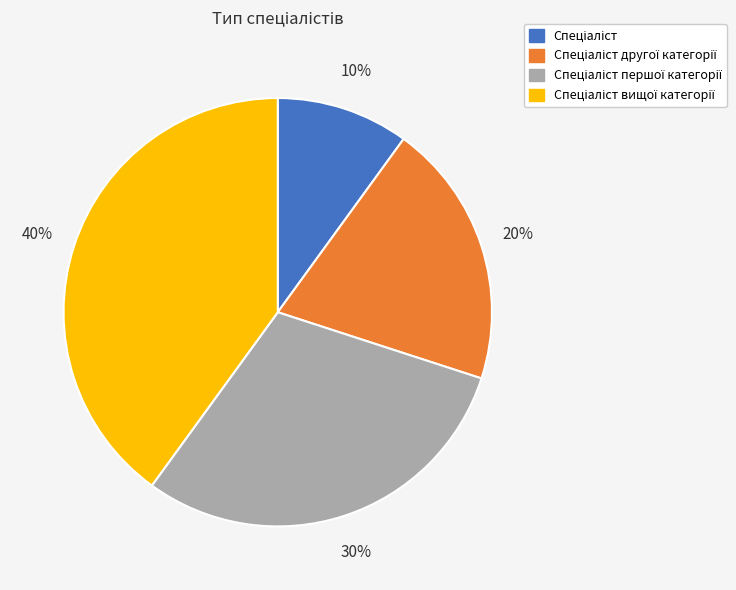

Does any single category account for the majority?

No